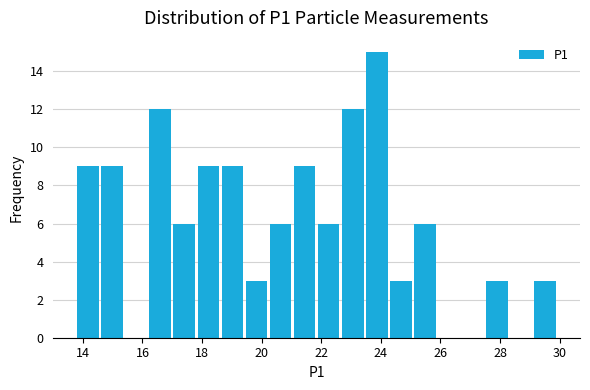

Reading left to right, transcribe this chart: for each bar, give the range it covers on the x-axis and its height. Neither the bar edges nor the heights are printed on the chart, so give them approximately, as read against the axes.

13.8 to 14.6: 9
14.6 to 15.4: 9
15.4 to 16.2: 0
16.2 to 17.0: 12
17.0 to 17.8: 6
17.8 to 18.6: 9
18.6 to 19.4: 9
19.4 to 20.2: 3
20.2 to 21.0: 6
21.0 to 21.8: 9
21.8 to 22.6: 6
22.6 to 23.4: 12
23.4 to 24.2: 15
24.2 to 25.0: 3
25.0 to 25.8: 6
25.8 to 26.6: 0
26.6 to 27.4: 0
27.4 to 28.4: 3
28.4 to 29.2: 0
29.2 to 30.0: 3